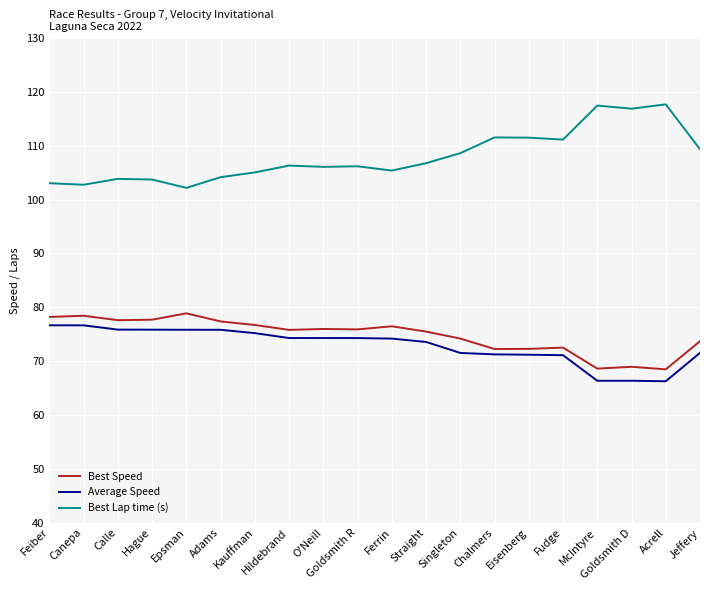

What is the sum of all Best Lap time (s) values?

2159.4